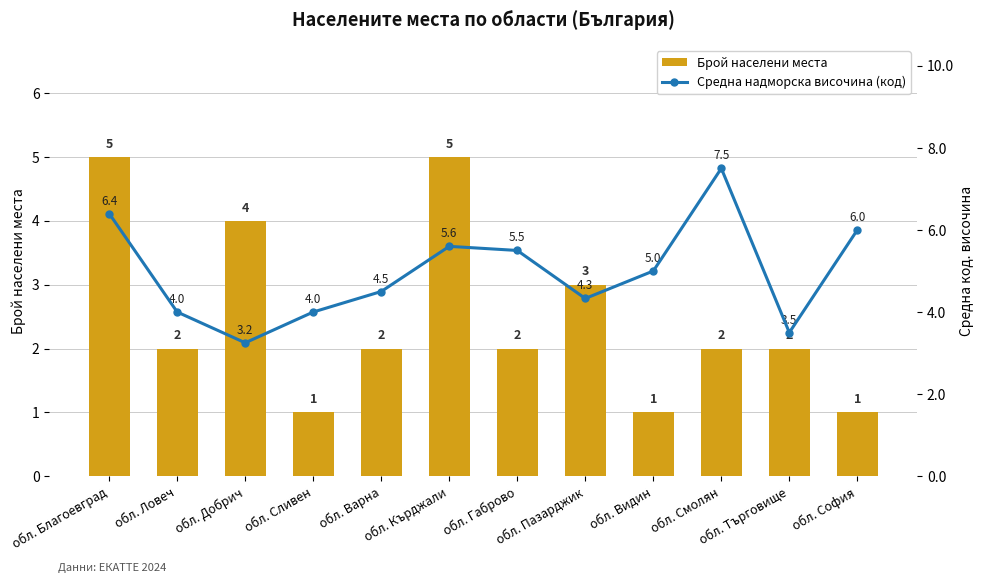

What is the difference between the second highest and second lowest values in the Брой населени места series?

4